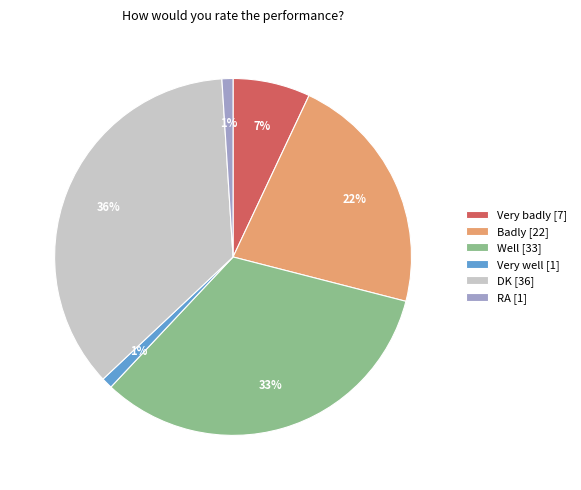

Does Well account for over 50% of the chart?

No